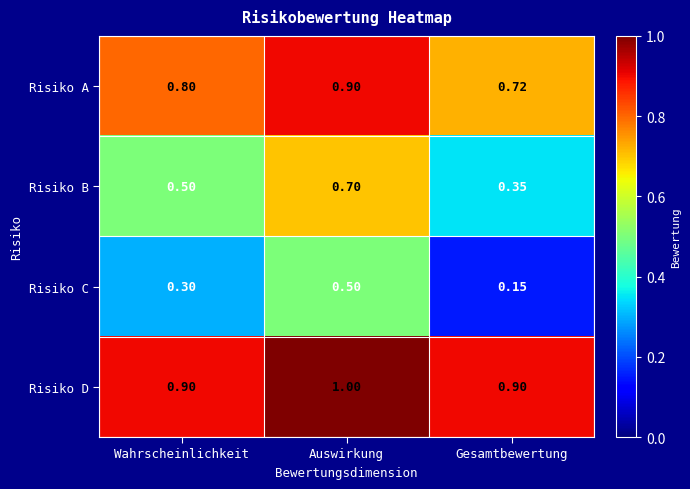

List the series in order of their overall mean, lowest first.

Risiko C, Risiko B, Risiko A, Risiko D